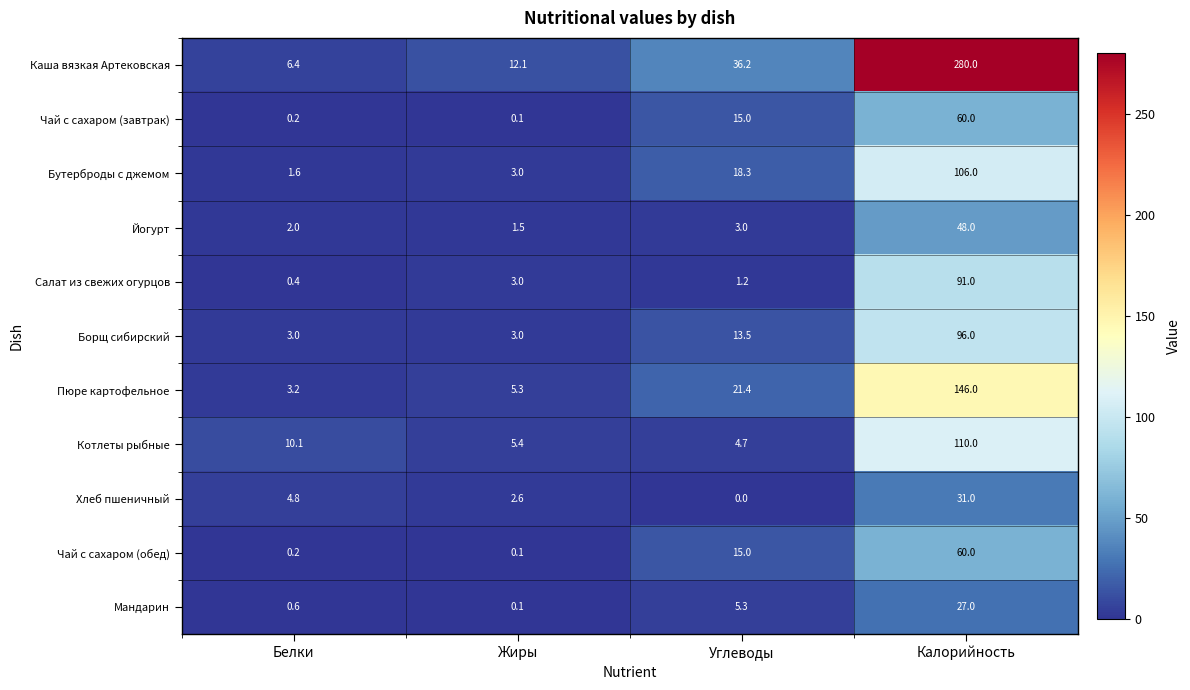

True or false: Чай с сахаром (обед) has a value of 26.7 at Углеводы.

False